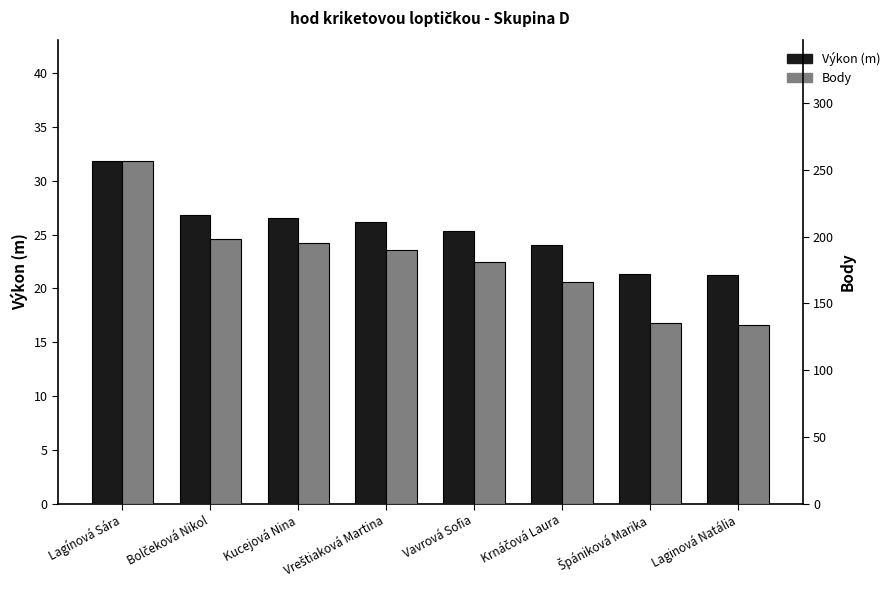

At which label does Body reach its minimum?

Laginová Natália